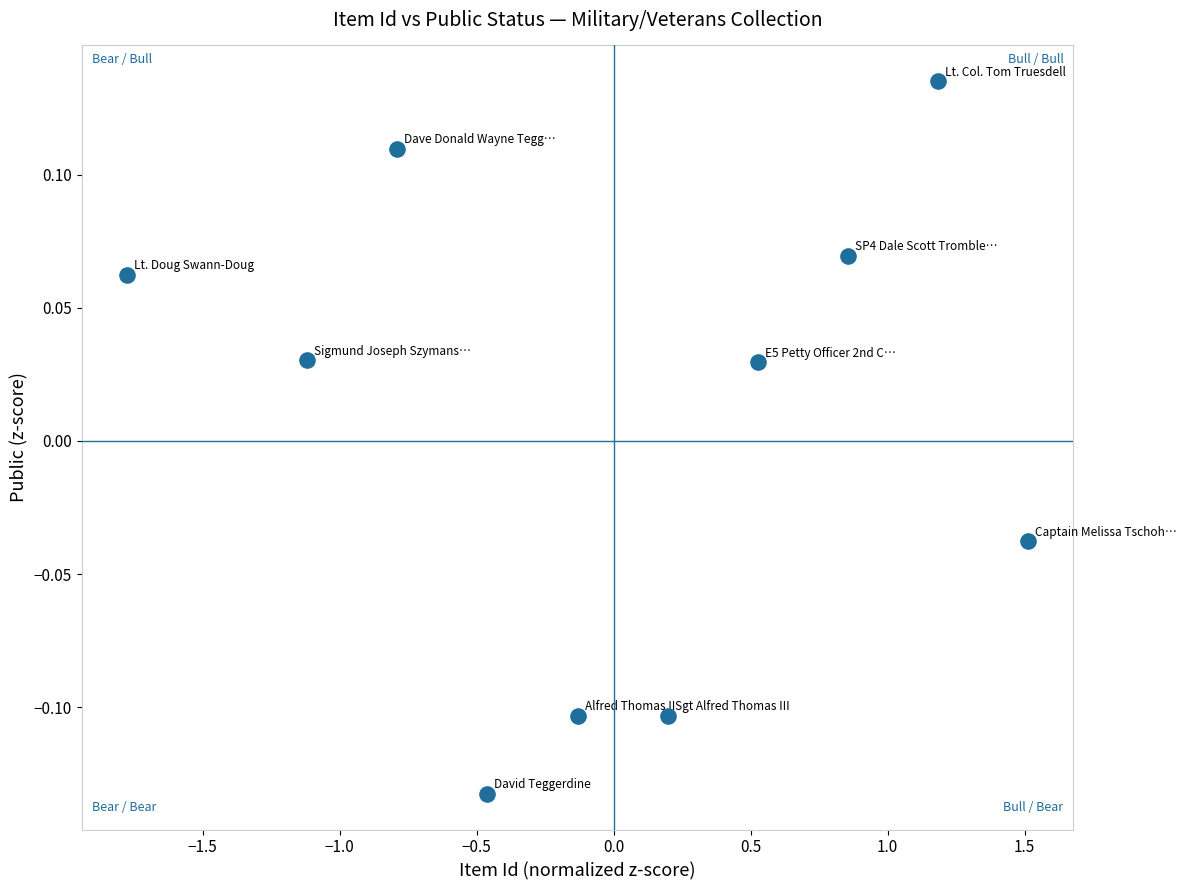

What is the range of Y values (max minus min)?

0.3